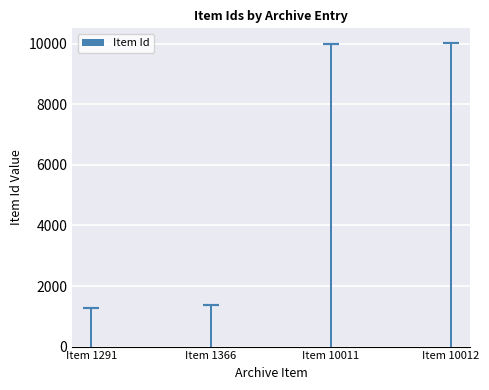

What is the value of the 4th bar from the left?

10012